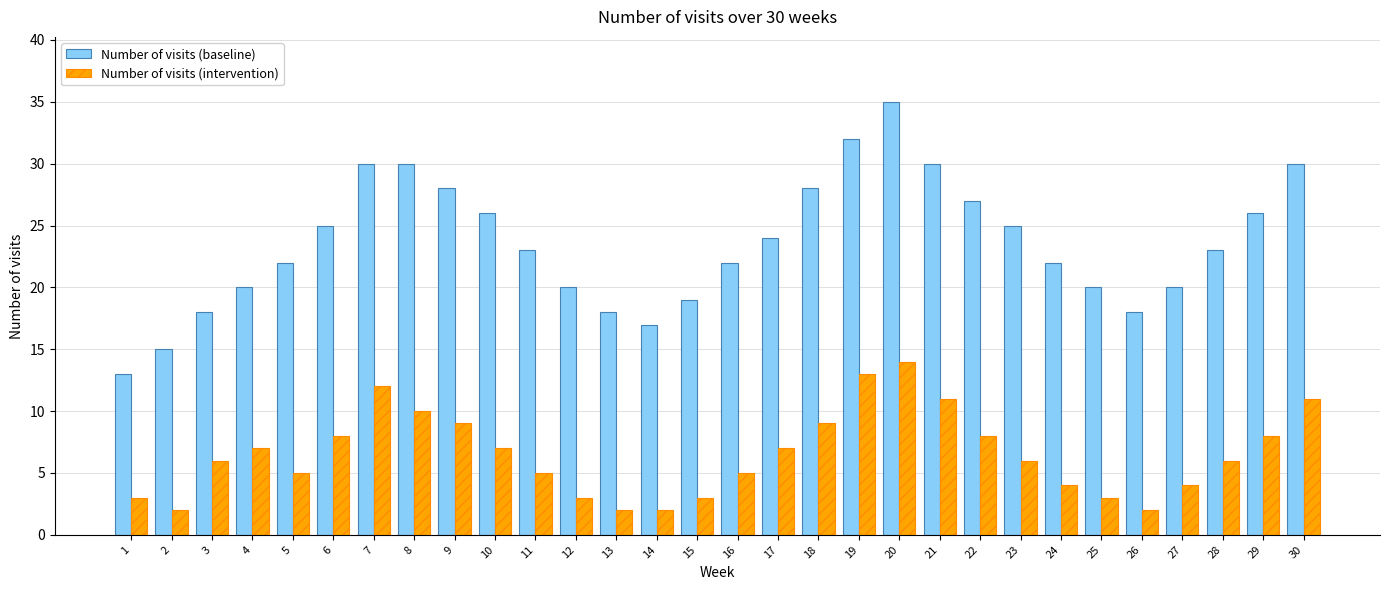

Reading left to right, list all the values displayed in this chart.

Number of visits (baseline): 13	15	18	20	22	25	30	30	28	26	23	20	18	17	19	22	24	28	32	35	30	27	25	22	20	18	20	23	26	30
Number of visits (intervention): 3	2	6	7	5	8	12	10	9	7	5	3	2	2	3	5	7	9	13	14	11	8	6	4	3	2	4	6	8	11